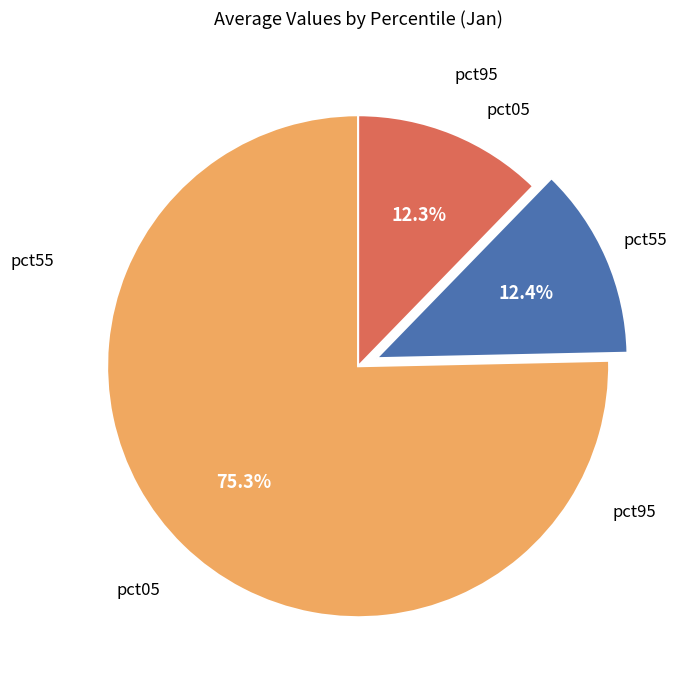

How many slices are in this pie chart?

3